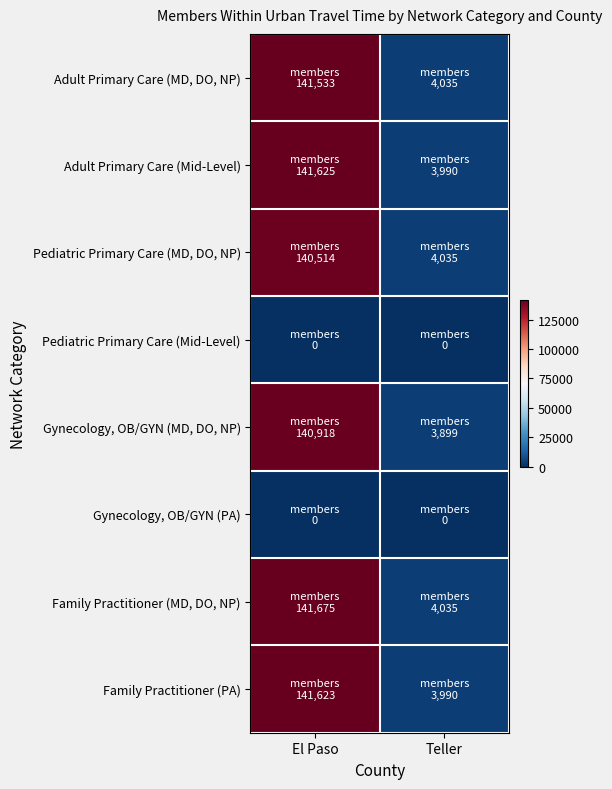

What is the greatest value displayed?

141675